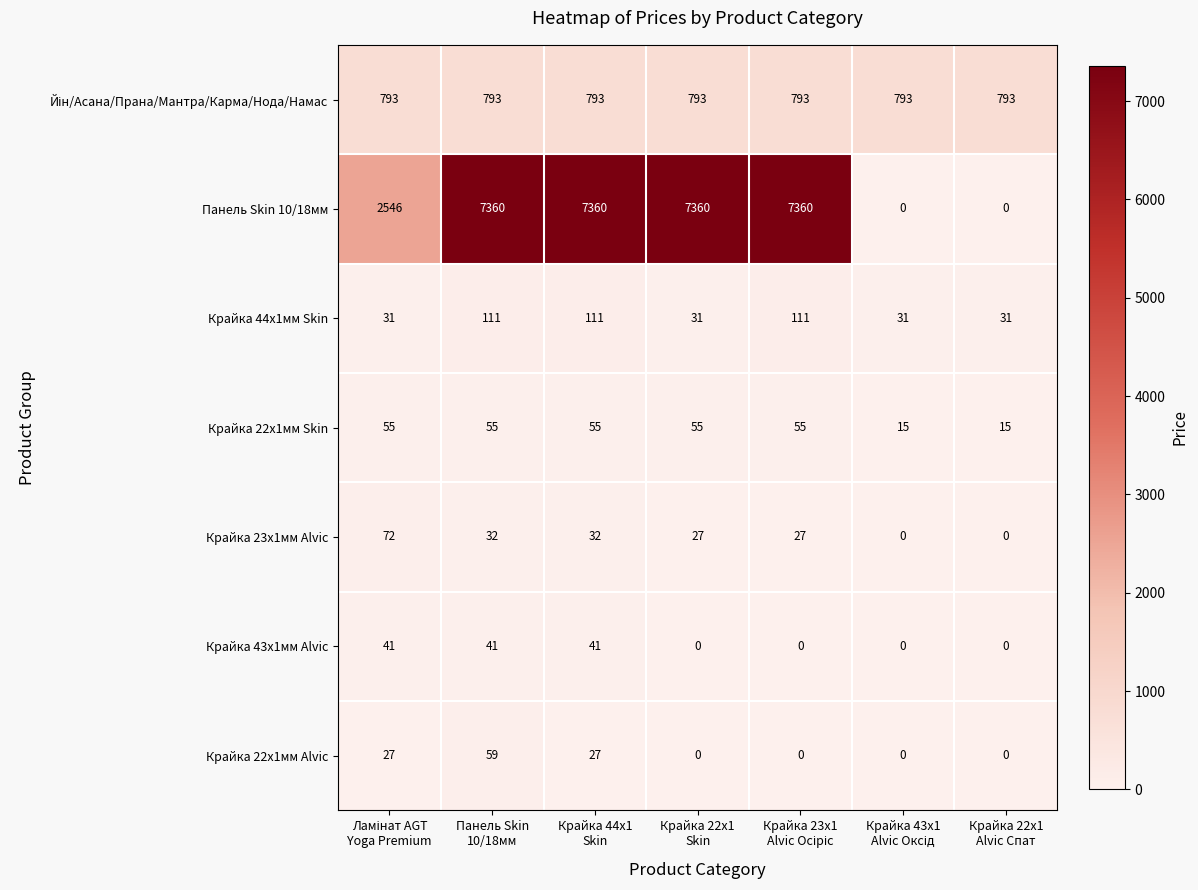

Which series has the largest range (max minus min)?

Панель Skin 10/18мм